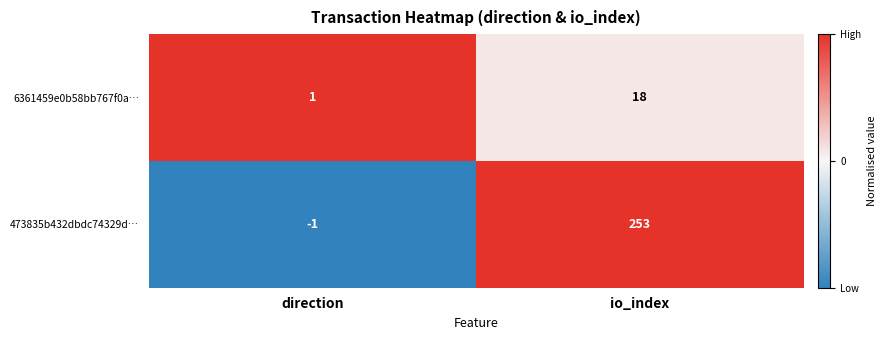

What is the sum of the 6361459e0b58bb767f0a… values at io_index and direction?

19